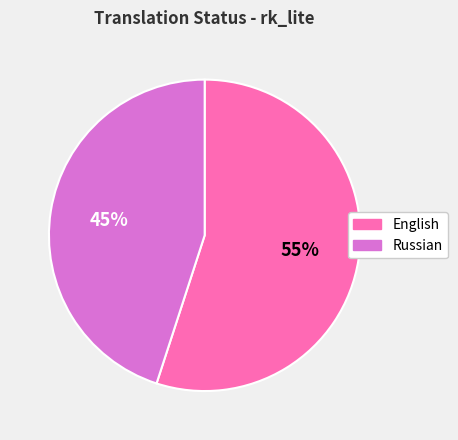

How many segments does this pie chart have?

2